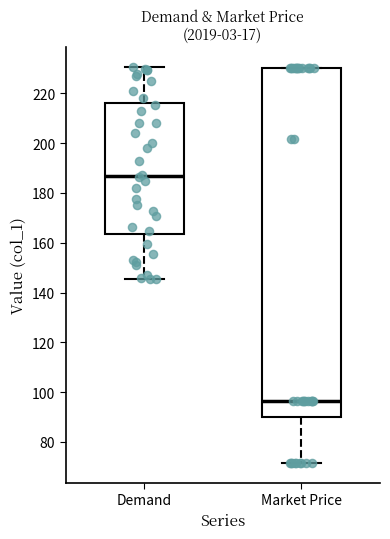

Where does the lower whisker of the box for Demand end on the y-axis? The values are not printed on the chart, so give them approximately, as read against the axis.

146